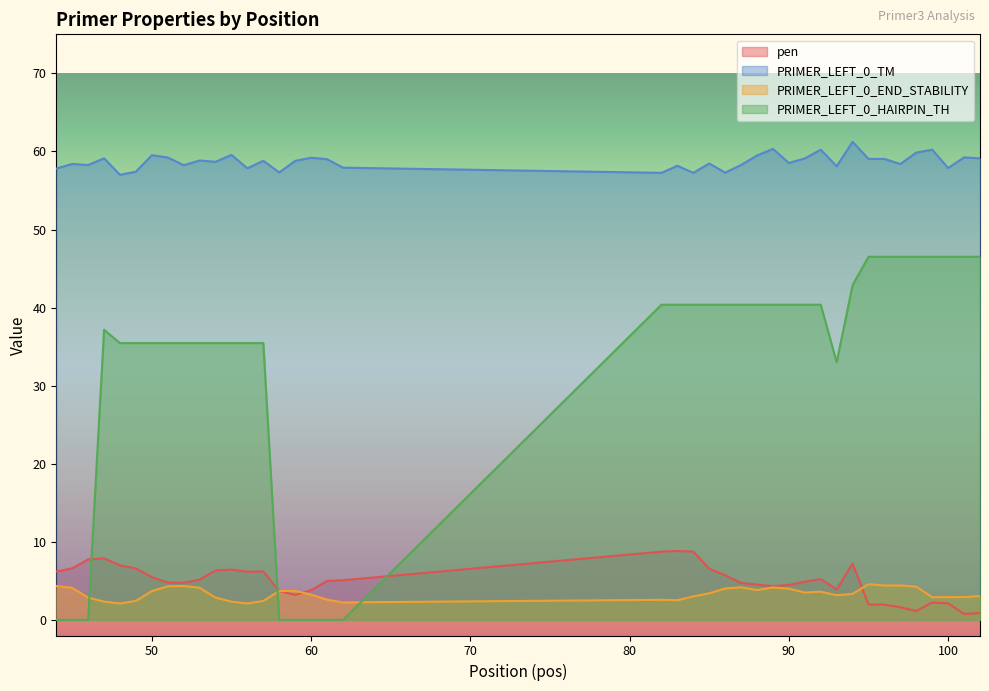

The PRIMER_LEFT_0_HAIRPIN_TH series shows 79.7 at 102. True or false?

False